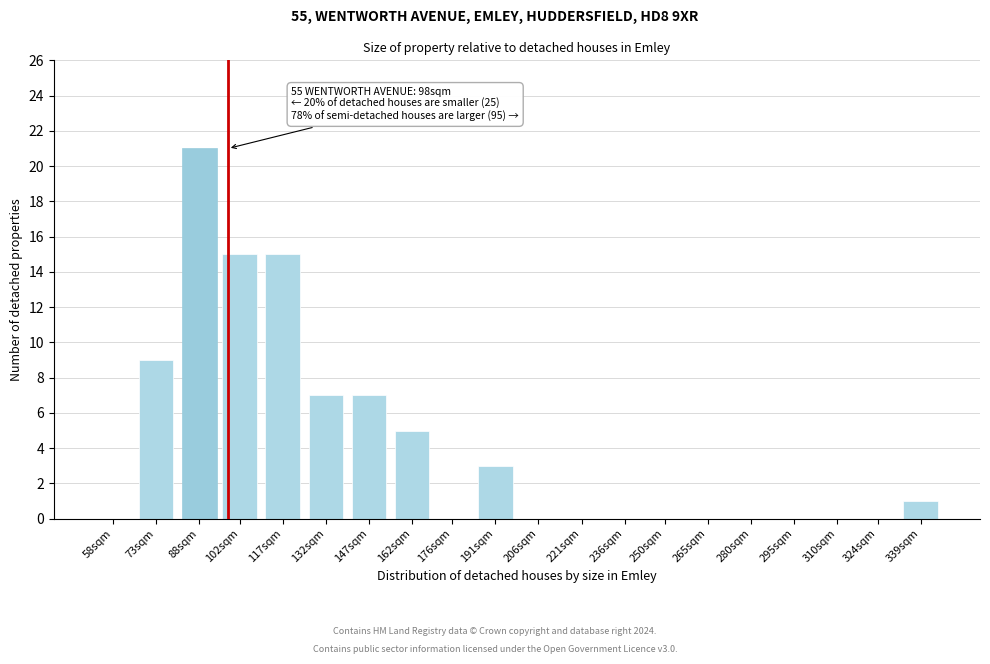

Reading right to left, what are all the values shown in this chart?

339sqm=1	324sqm=0	310sqm=0	295sqm=0	280sqm=0	265sqm=0	250sqm=0	236sqm=0	221sqm=0	206sqm=0	191sqm=3	176sqm=0	162sqm=5	147sqm=7	132sqm=7	117sqm=15	102sqm=15	88sqm=21	73sqm=9	58sqm=0